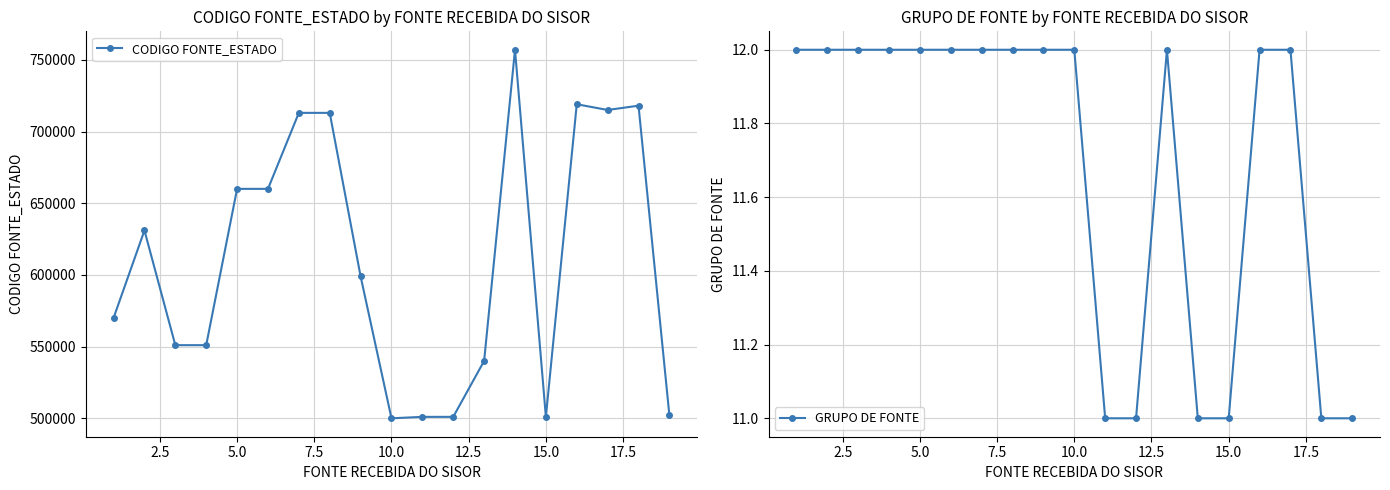

True or false: CODIGO FONTE_ESTADO has more than 1 interior local peaks.

True